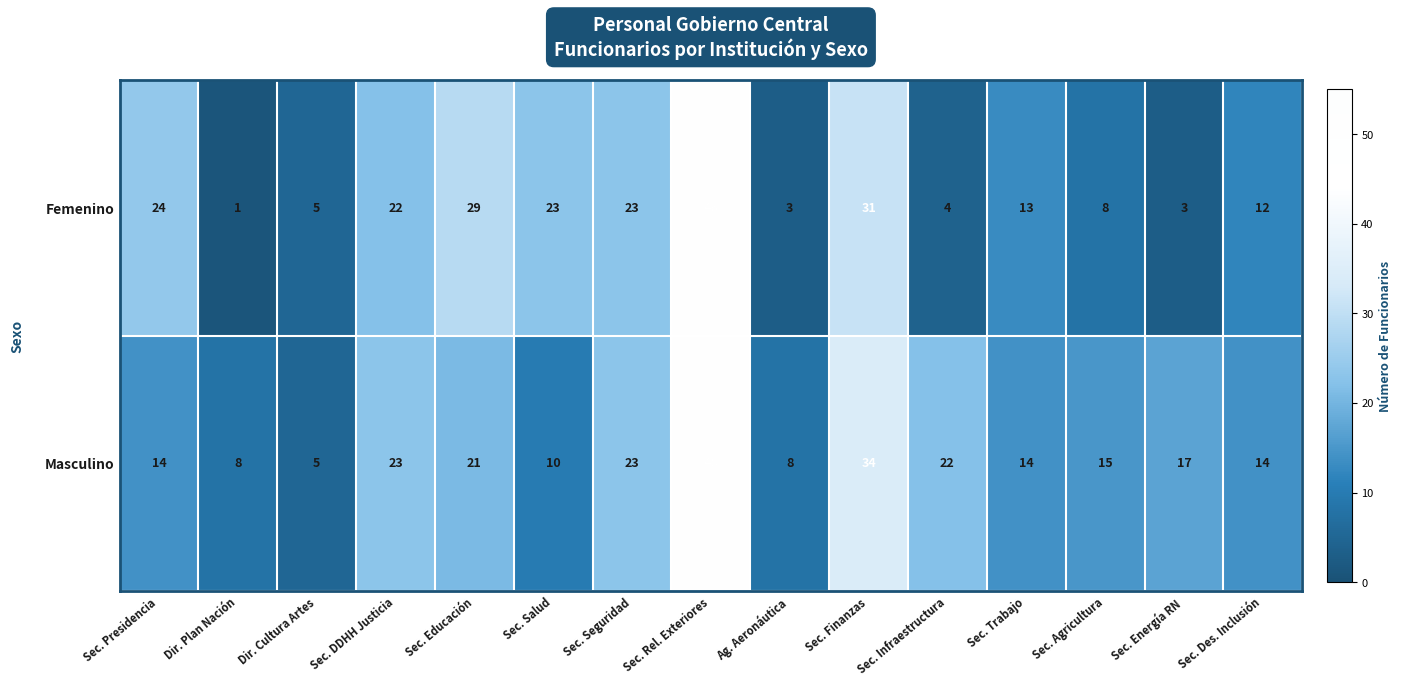

What is the total value across all series at Sec. Salud?

33